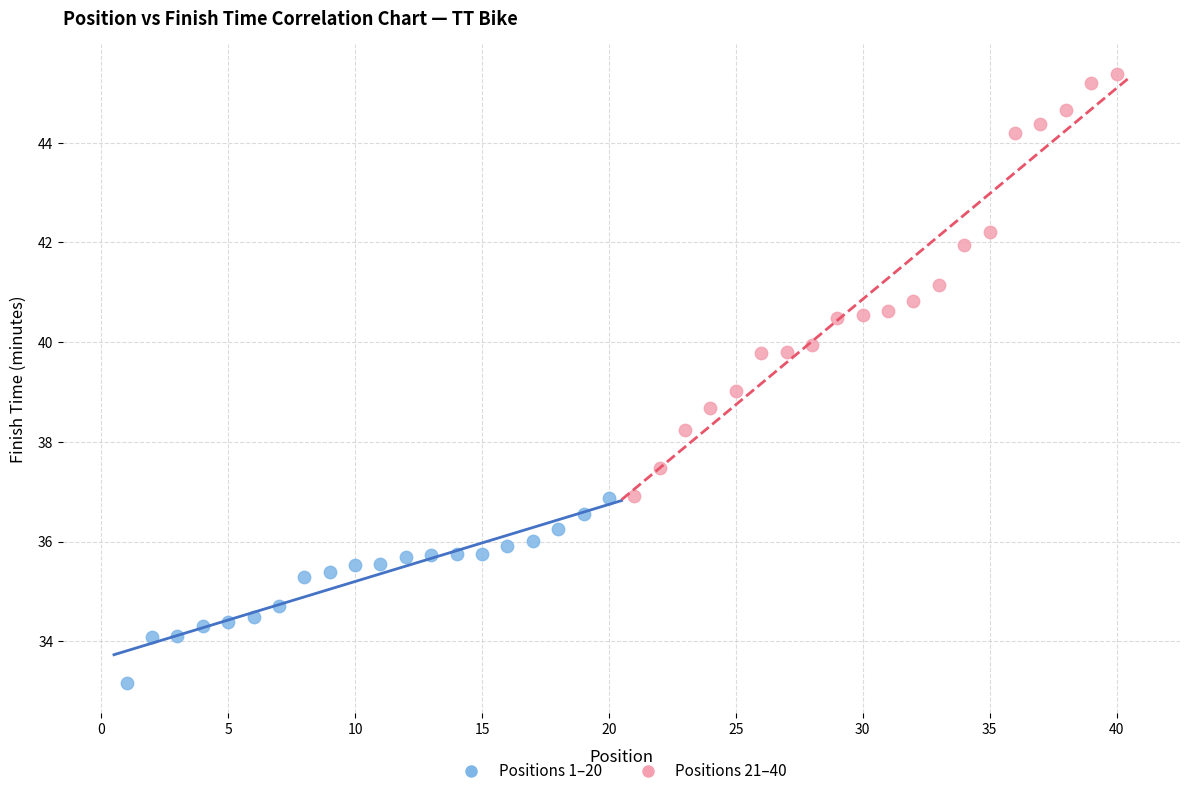

Which series contains the highest Y value?

Positions 21–40